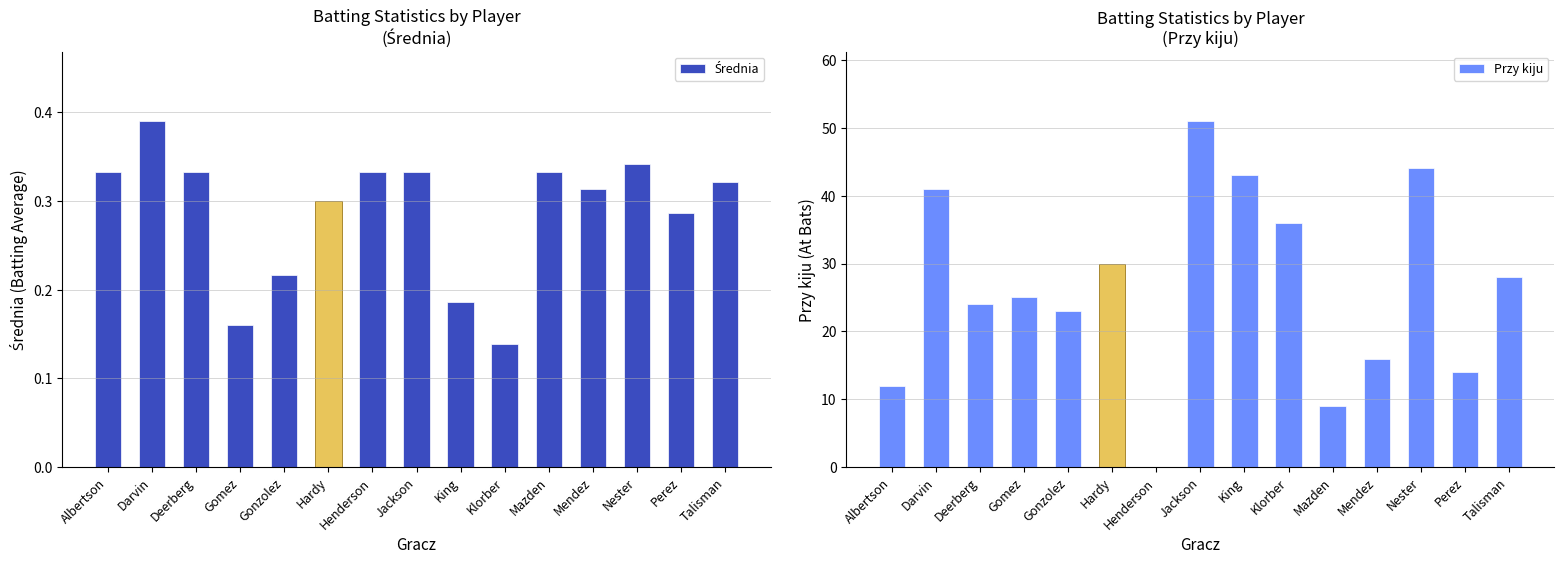

What is the difference between the second highest and second lowest values in the Przy kiju series?

35.0